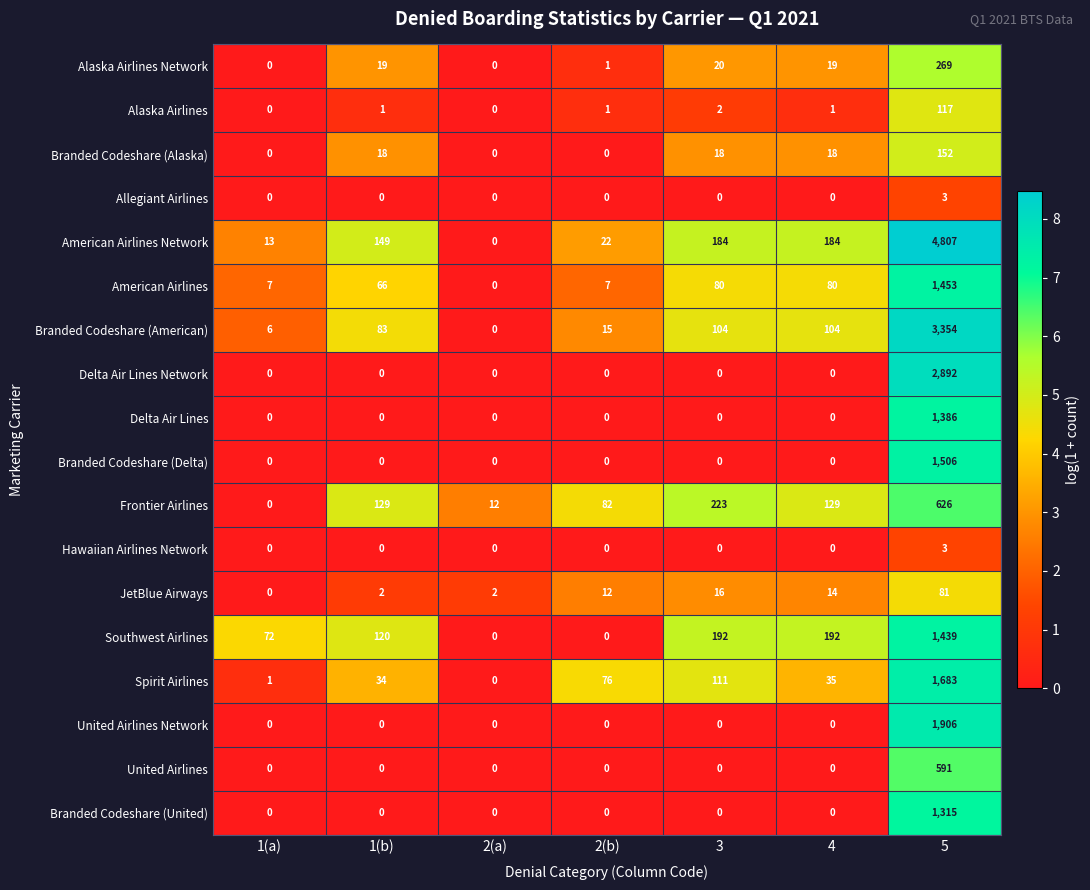

The American Airlines Network series shows 48 at 4. True or false?

False